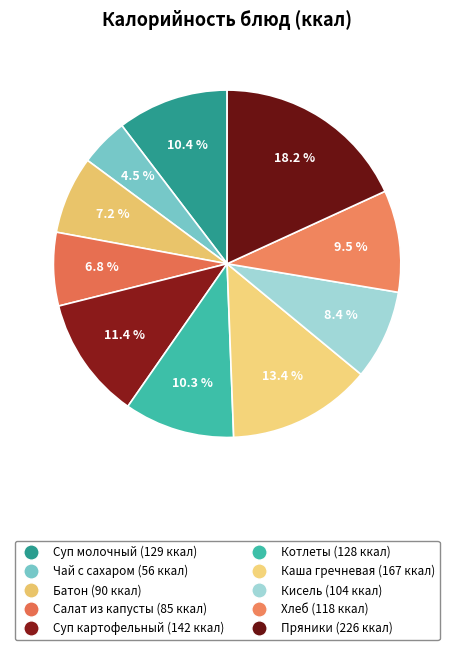

Is there a majority slice in this chart?

No